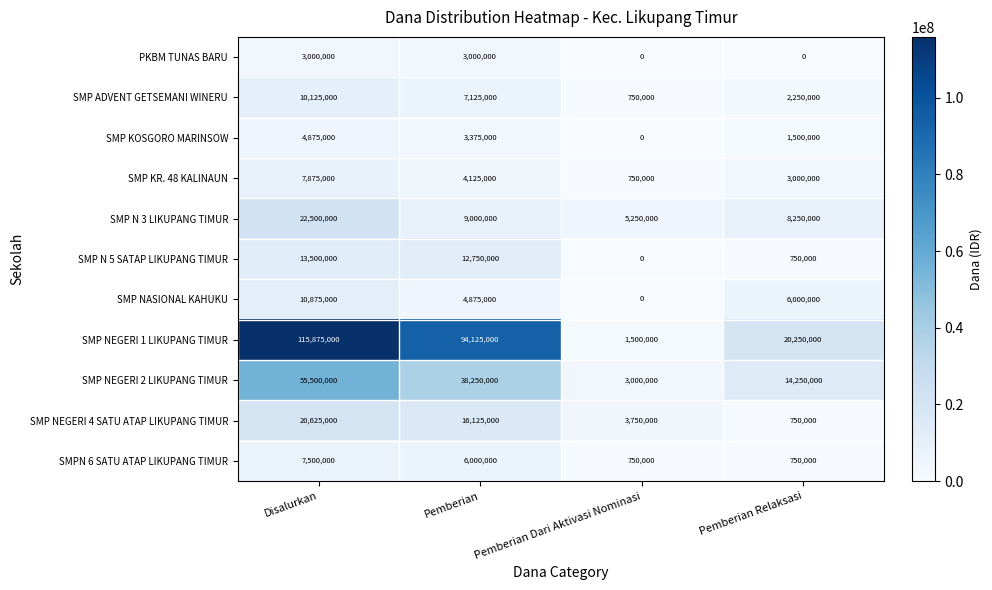

True or false: SMP N 5 SATAP LIKUPANG TIMUR has a value of 750000 at Pemberian Relaksasi.

True